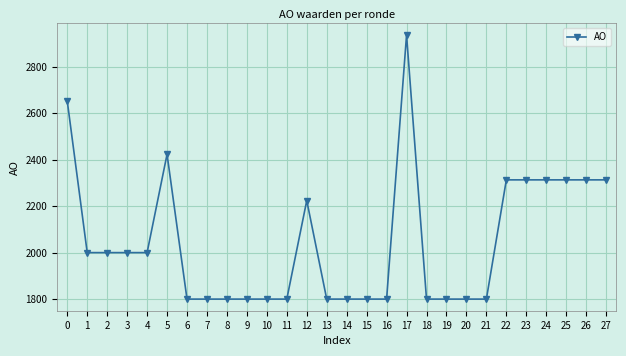

What is the smallest value displayed?

1800